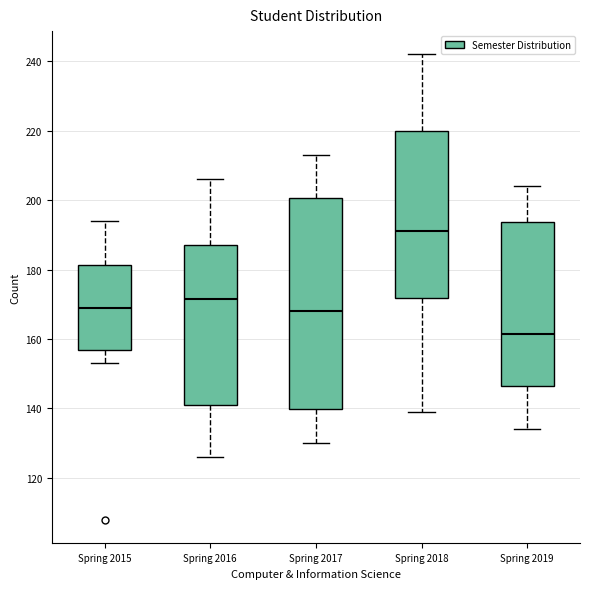

Which box has the lowest median line?

Spring 2019